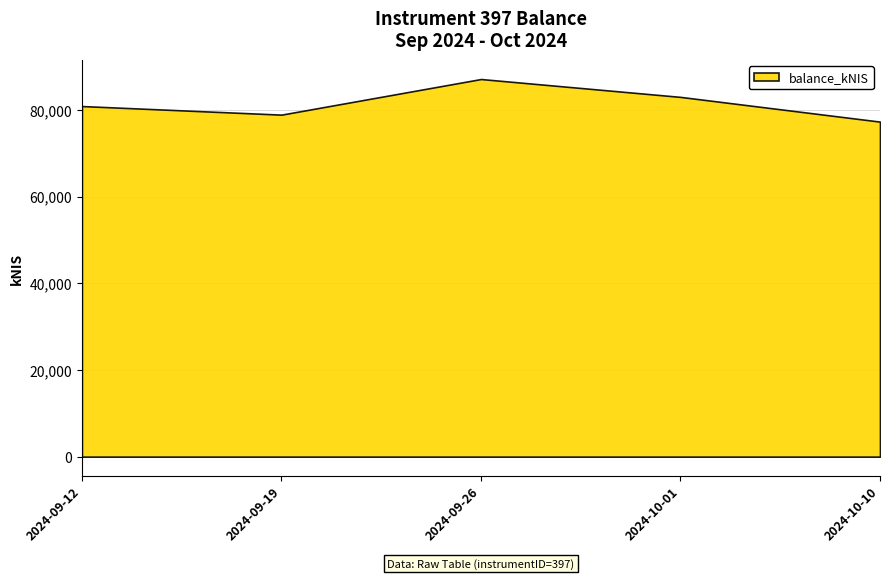

Reading right to left, extract all data points from this chart.

2024-10-10=77281.2	2024-10-01=82983.8	2024-09-26=87106.8	2024-09-19=78890.5	2024-09-12=80872.2